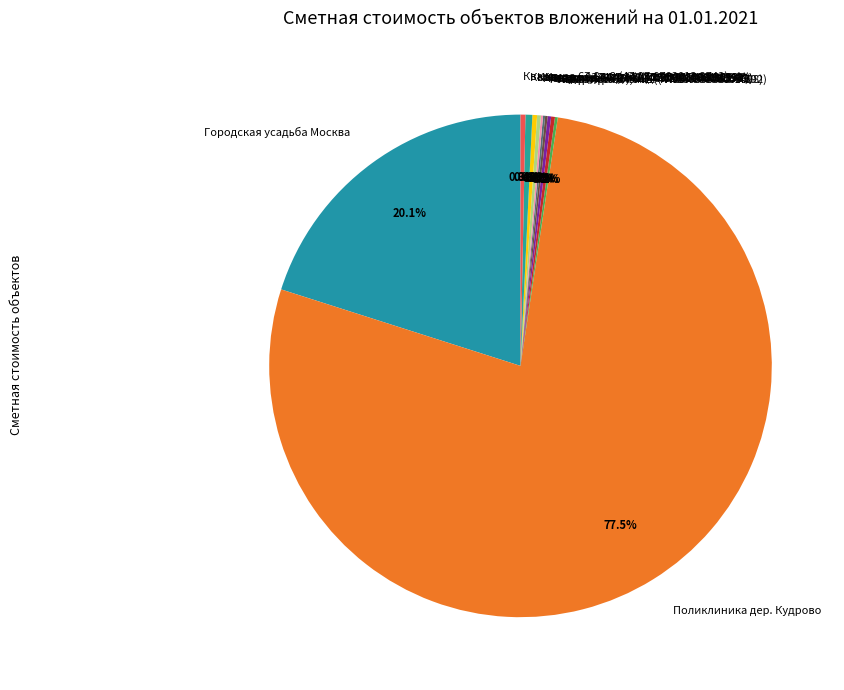

Which category accounts for the majority?

Поликлиника дер. Кудрово